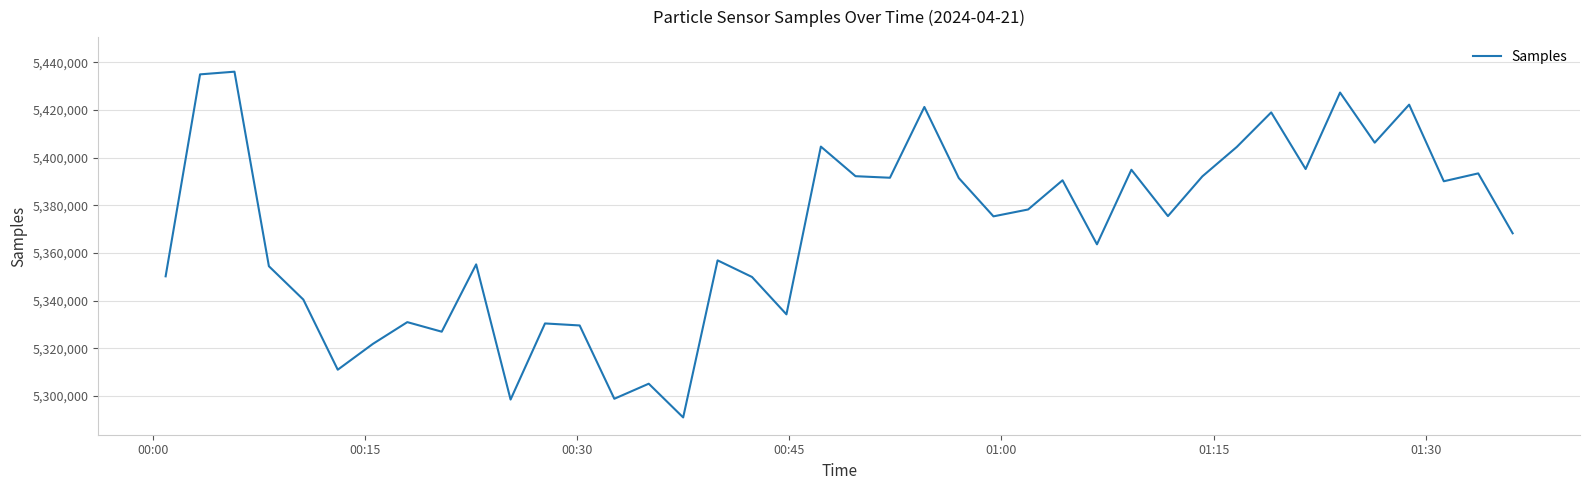

What is the difference between the maximum and minimum values?

144984